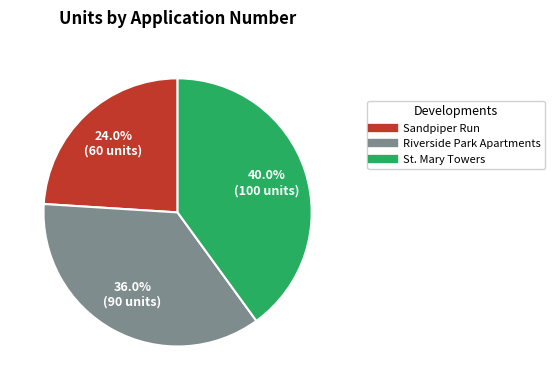

How many slices are in this pie chart?

3